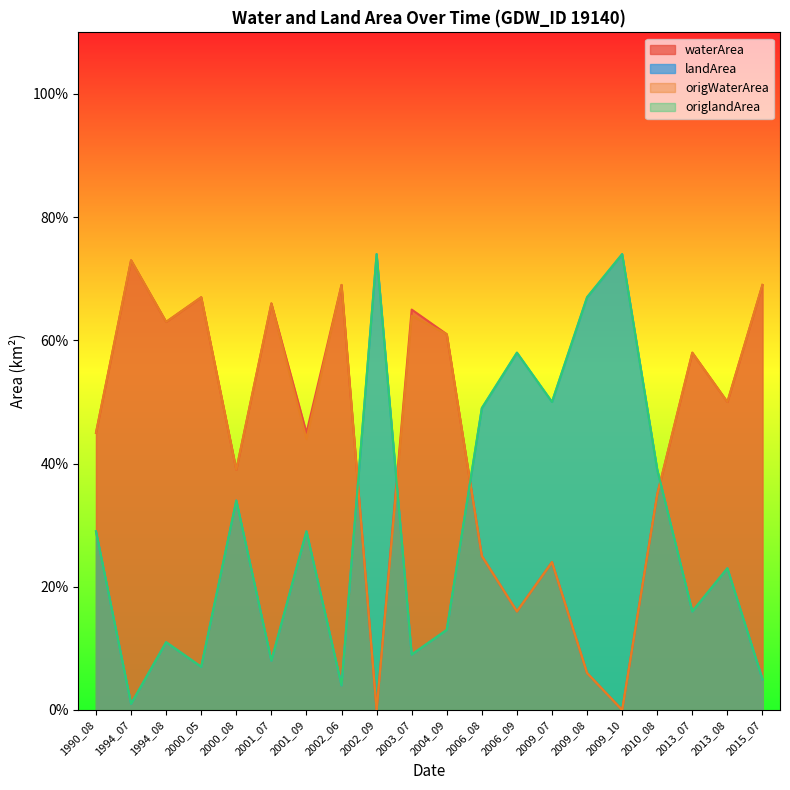

Reading right to left, extract all data points from this chart.

waterArea: 0.7	0.5	0.6	0.3	0.0	0.1	0.2	0.2	0.2	0.6	0.7	0.0	0.7	0.5	0.7	0.4	0.7	0.6	0.7	0.5
landArea: 0.1	0.2	0.2	0.4	0.7	0.7	0.5	0.6	0.5	0.1	0.1	0.7	0.0	0.3	0.1	0.3	0.1	0.1	0.0	0.3
origWaterArea: 0.7	0.5	0.6	0.3	0.0	0.1	0.2	0.2	0.2	0.6	0.6	0.0	0.7	0.4	0.7	0.4	0.7	0.6	0.7	0.5
origlandArea: 0.1	0.2	0.2	0.4	0.7	0.7	0.5	0.6	0.5	0.1	0.1	0.7	0.0	0.3	0.1	0.3	0.1	0.1	0.0	0.3